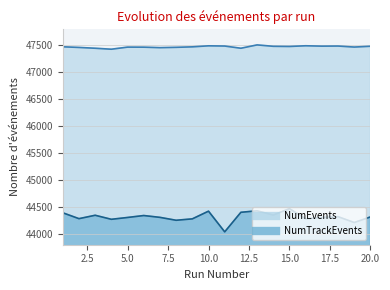

True or false: NumTrackEvents and NumEvents cross at least once.

False